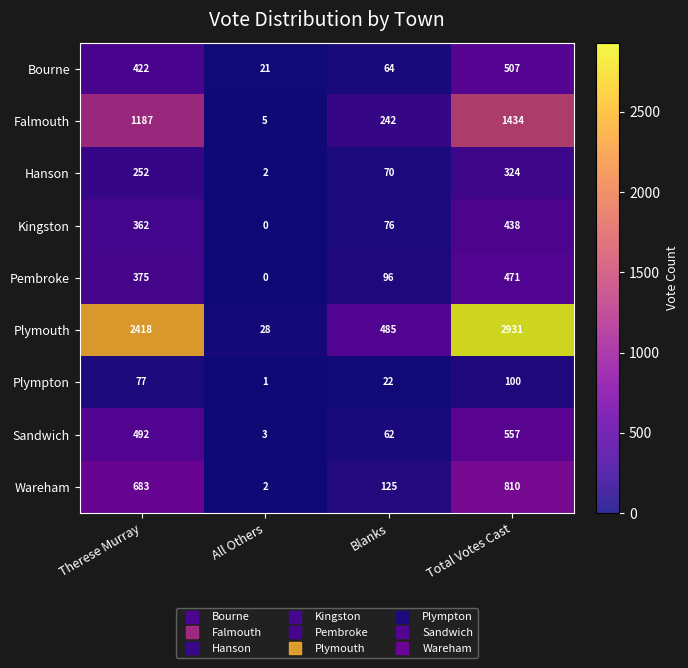

Count the Hanson values in the range 70 to 324.

3